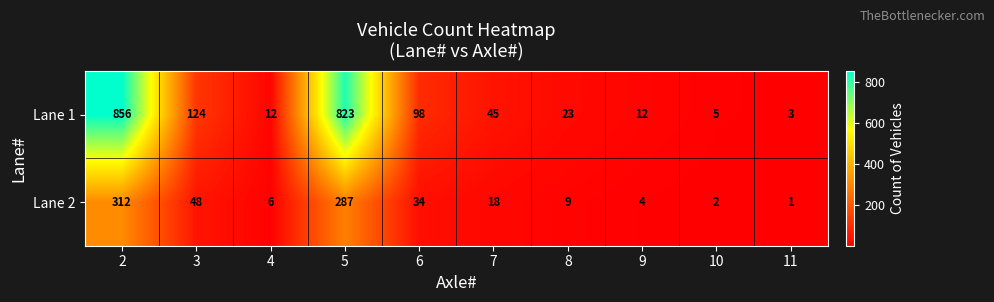

Reading left to right, what are all the values shown in this chart?

Lane 1: 856	124	12	823	98	45	23	12	5	3
Lane 2: 312	48	6	287	34	18	9	4	2	1